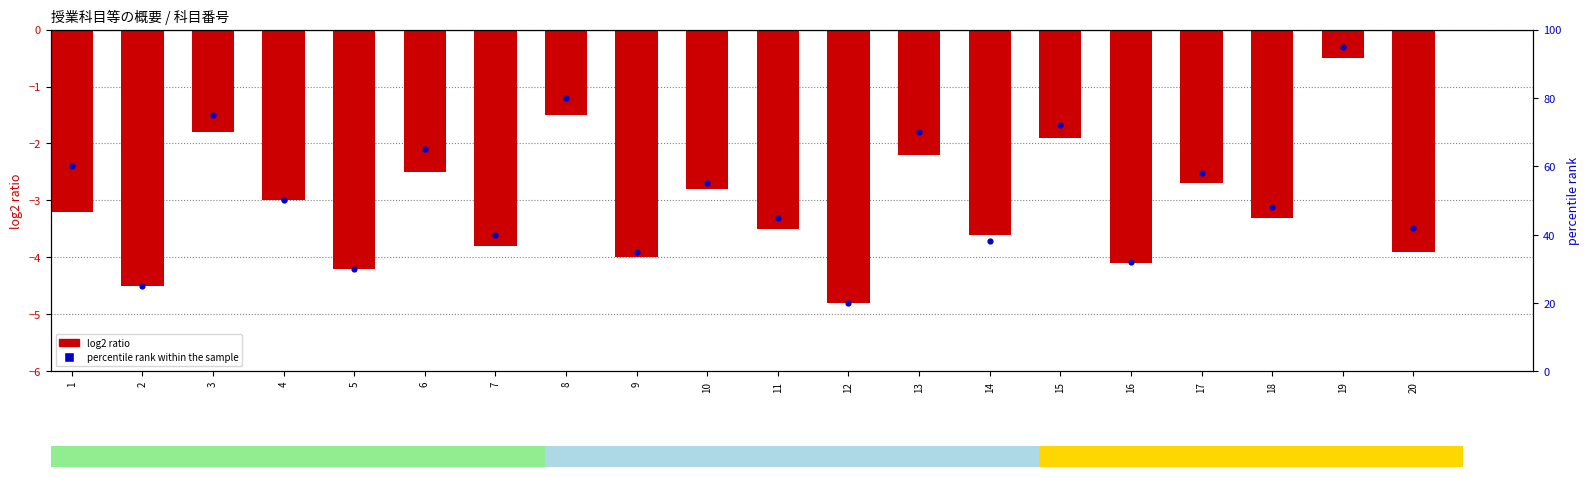

Which series has the widest spread of Y values?

percentile rank within the sample